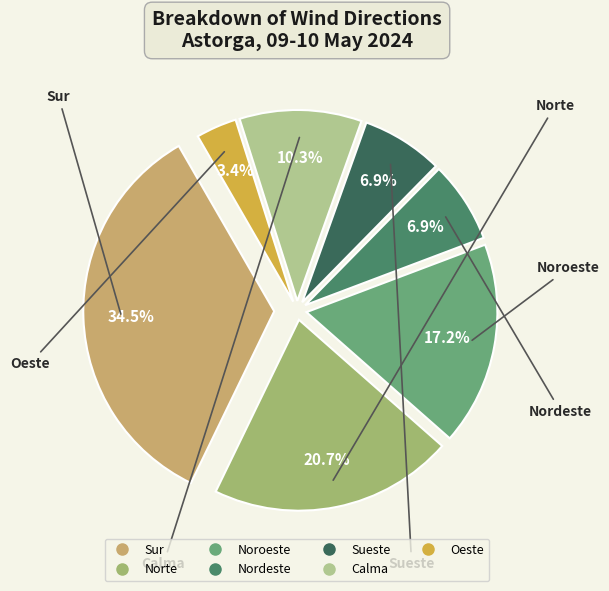

Between Sur and Norte, which is larger?

Sur